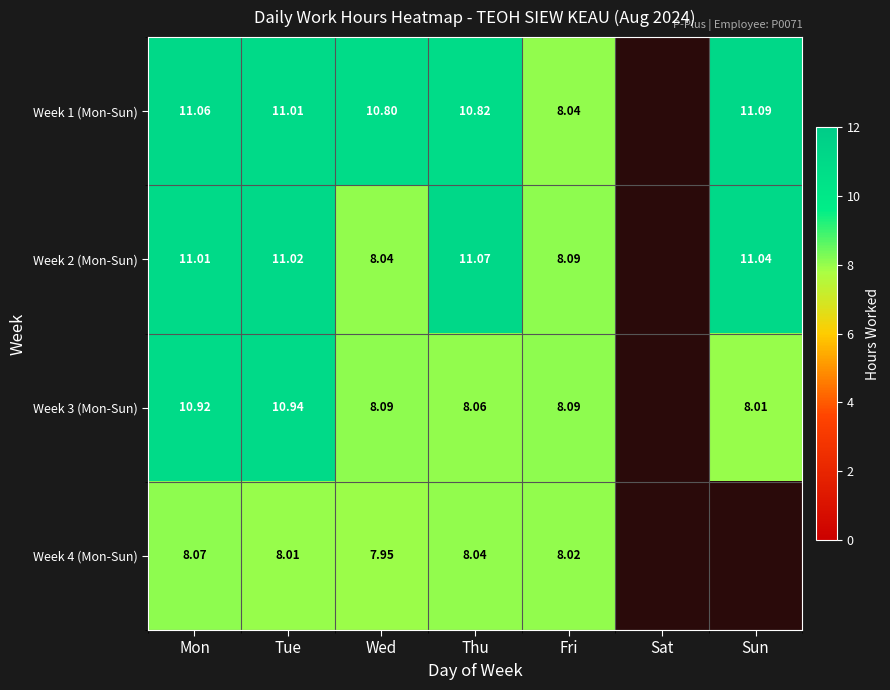

Count the number of categories in the chart.

7